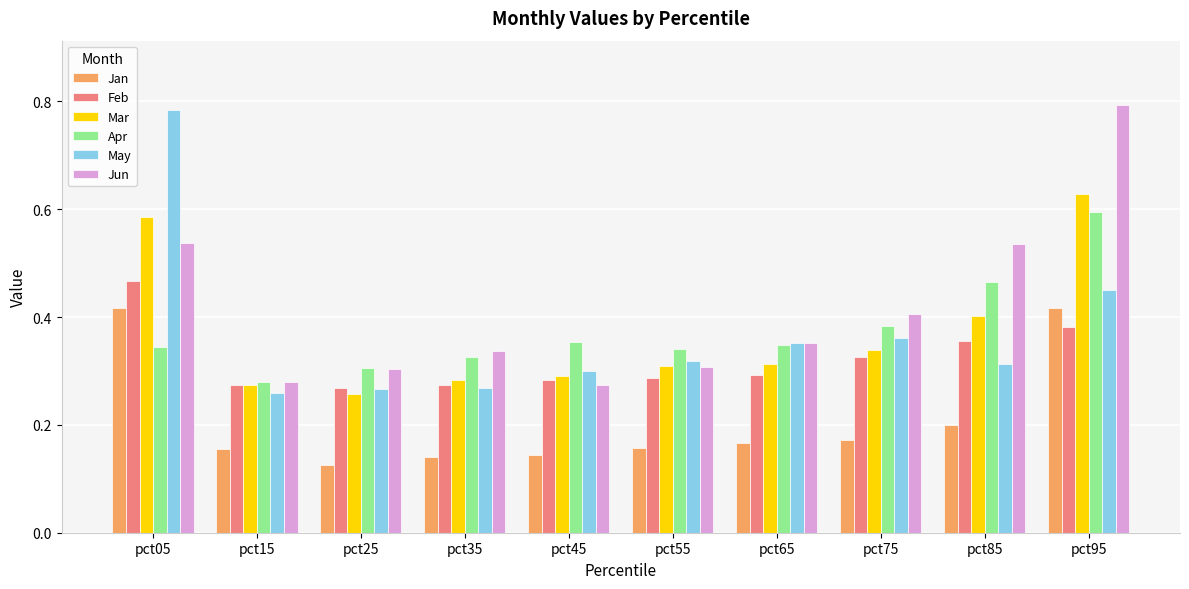

Which category has the highest value in the Mar series?

pct95